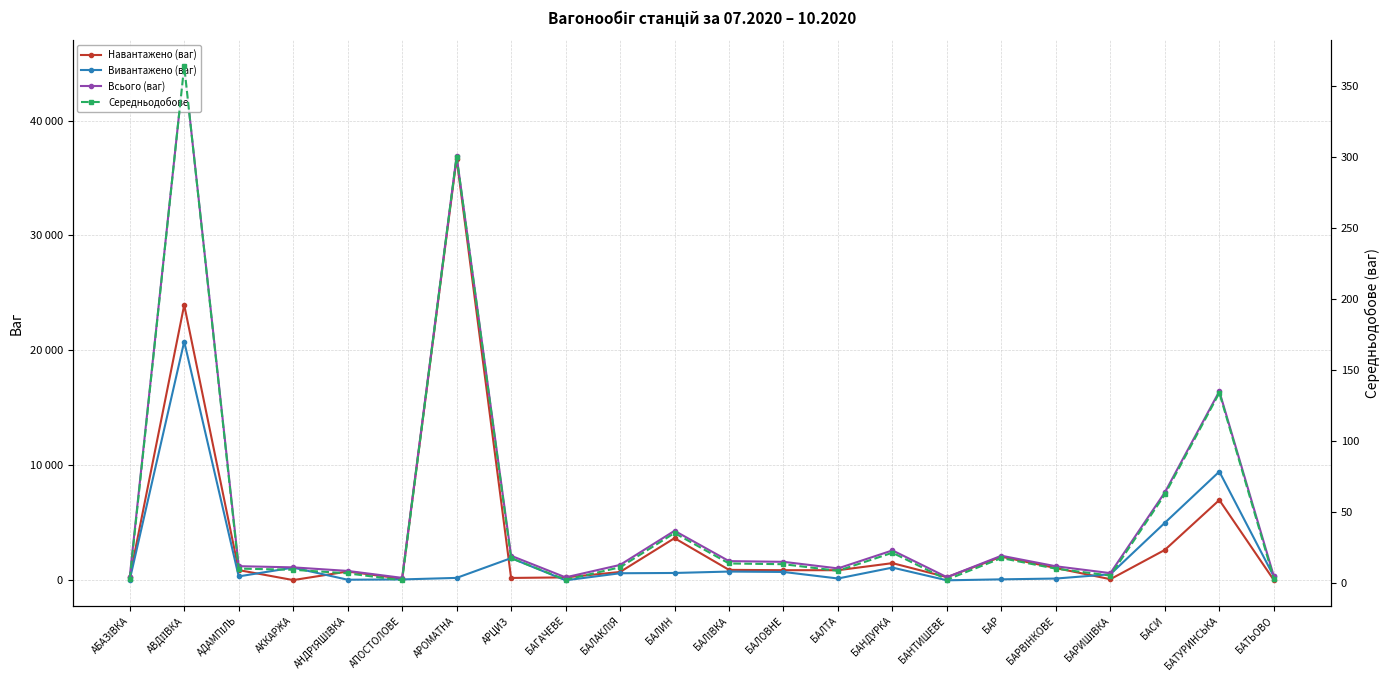

Which label corresponds to the largest value in the chart?

АВДІЇВКА